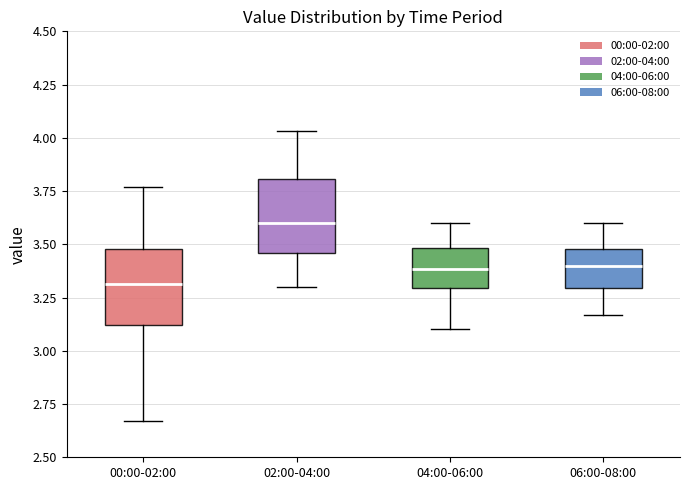

Reading left to right, read every box against the y-axis: the position of its median line, the range the box covers, and the ends of its whiskers. The values are not printed on the chart, so give them approximately, as read against the axis.

00:00-02:00: median 3.30, box 3.10 to 3.50, whiskers 2.65 to 3.75
02:00-04:00: median 3.60, box 3.45 to 3.80, whiskers 3.30 to 4.05
04:00-06:00: median 3.40, box 3.30 to 3.50, whiskers 3.10 to 3.60
06:00-08:00: median 3.40, box 3.30 to 3.50, whiskers 3.15 to 3.60